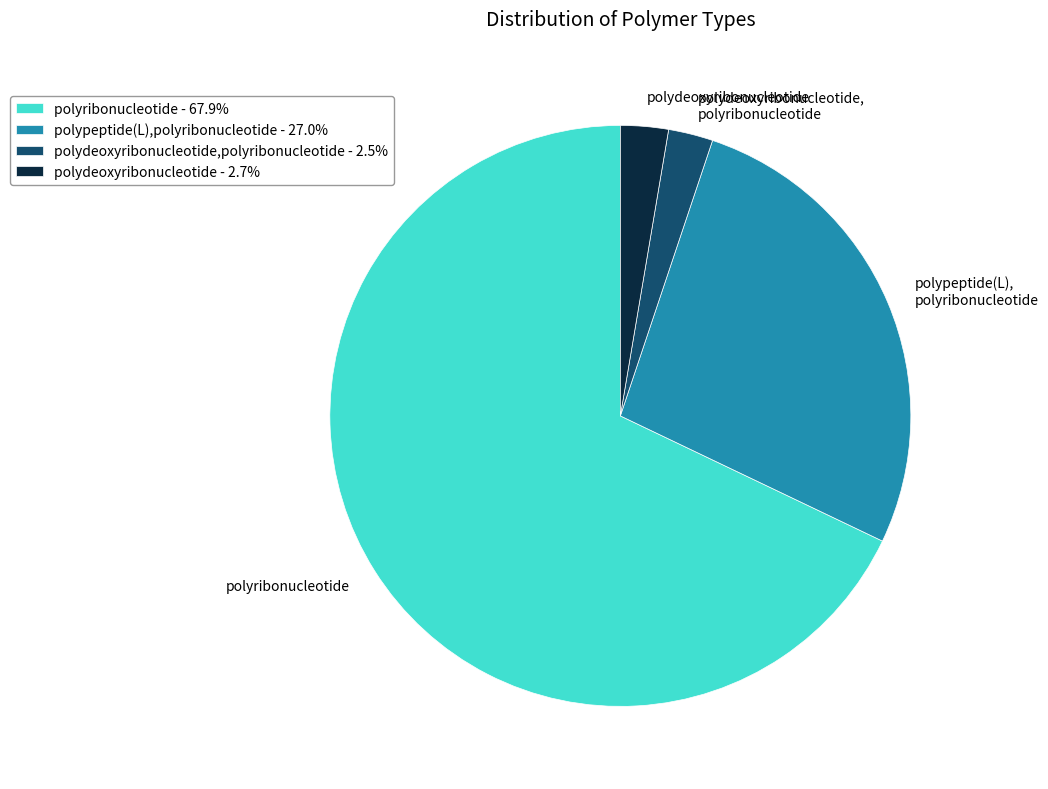

Is there a majority slice in this chart?

Yes